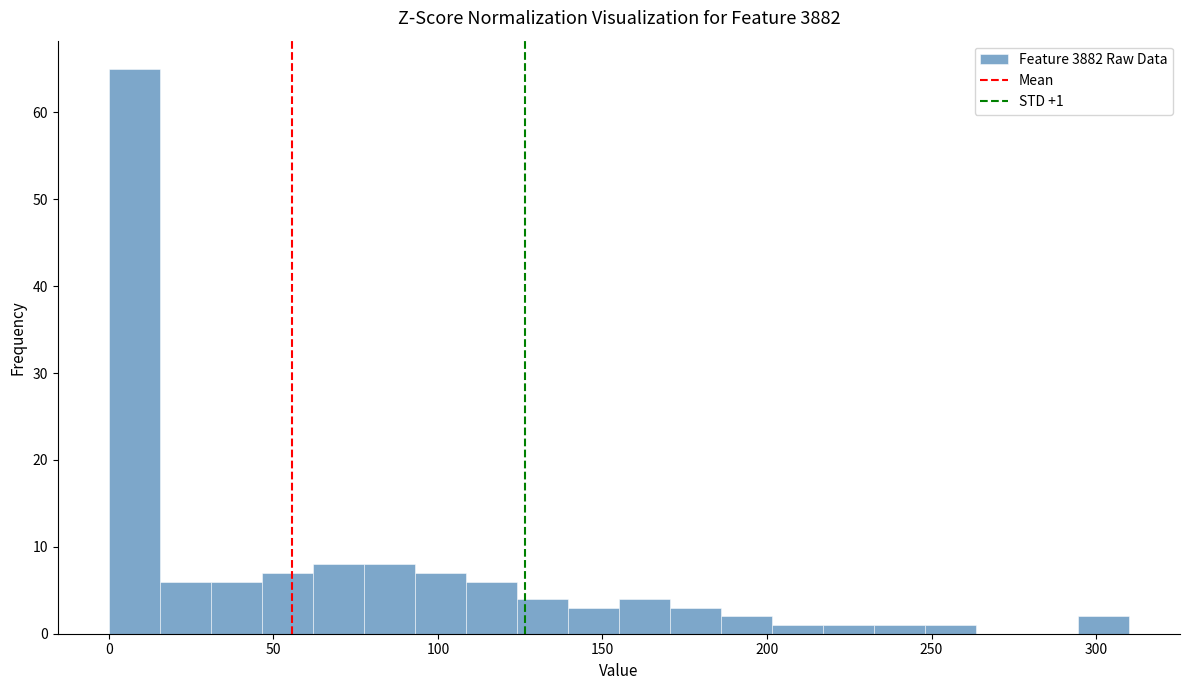

Around what value on the x-axis is the tallest bar? Give the approximate position of its centre, as read against the axis.

10